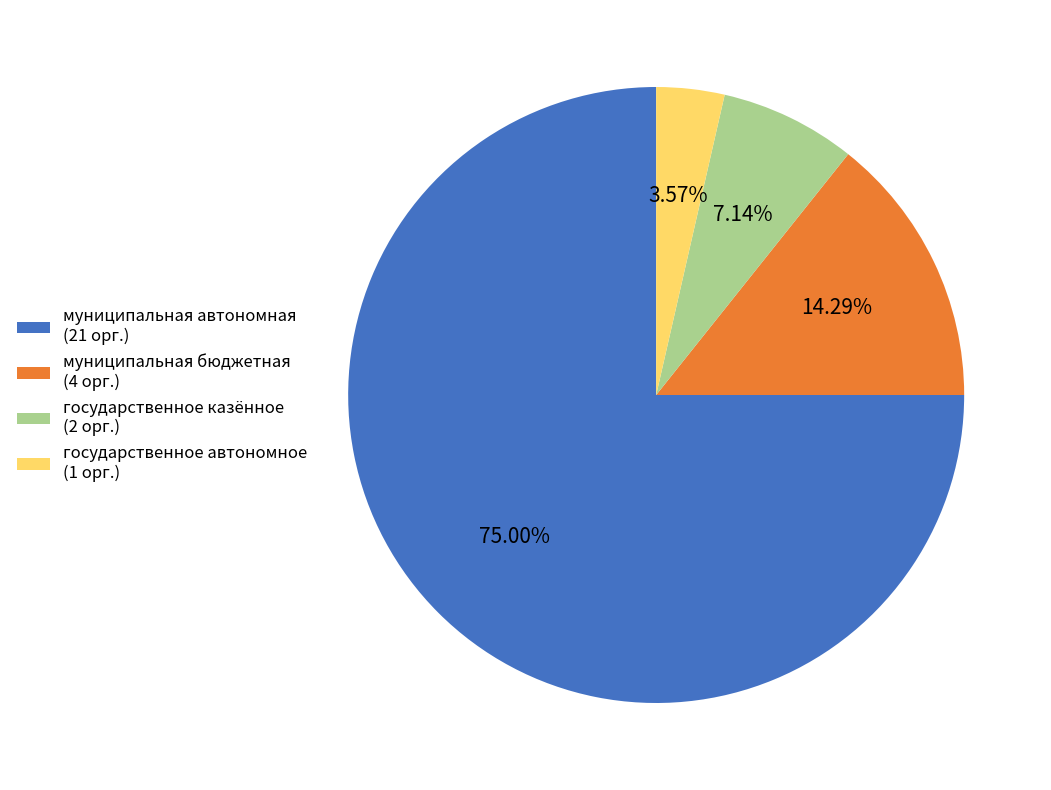

How many segments does this pie chart have?

4